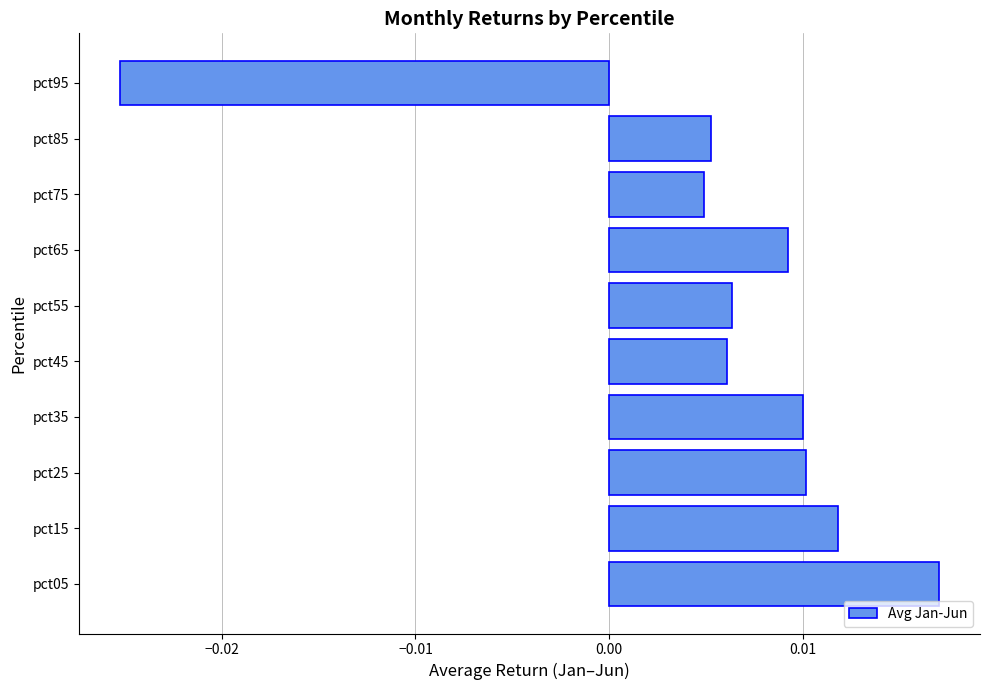

Which has a higher value, pct15 or pct25?

pct15